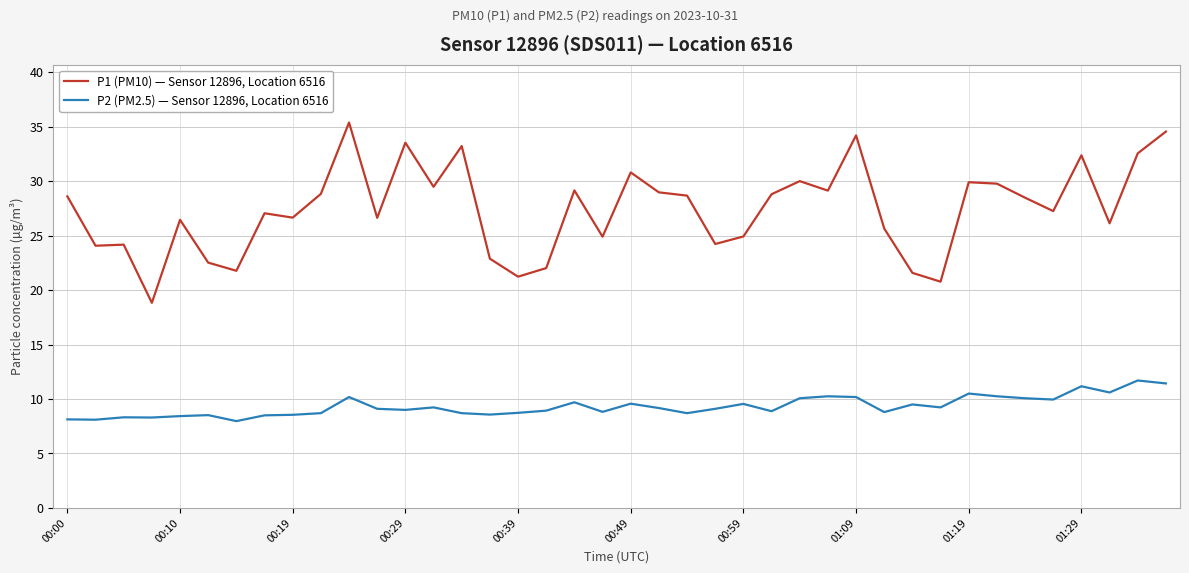

Rank the series by their average value, from highest to lowest.

P1 (PM10) — Sensor 12896, Location 6516, P2 (PM2.5) — Sensor 12896, Location 6516